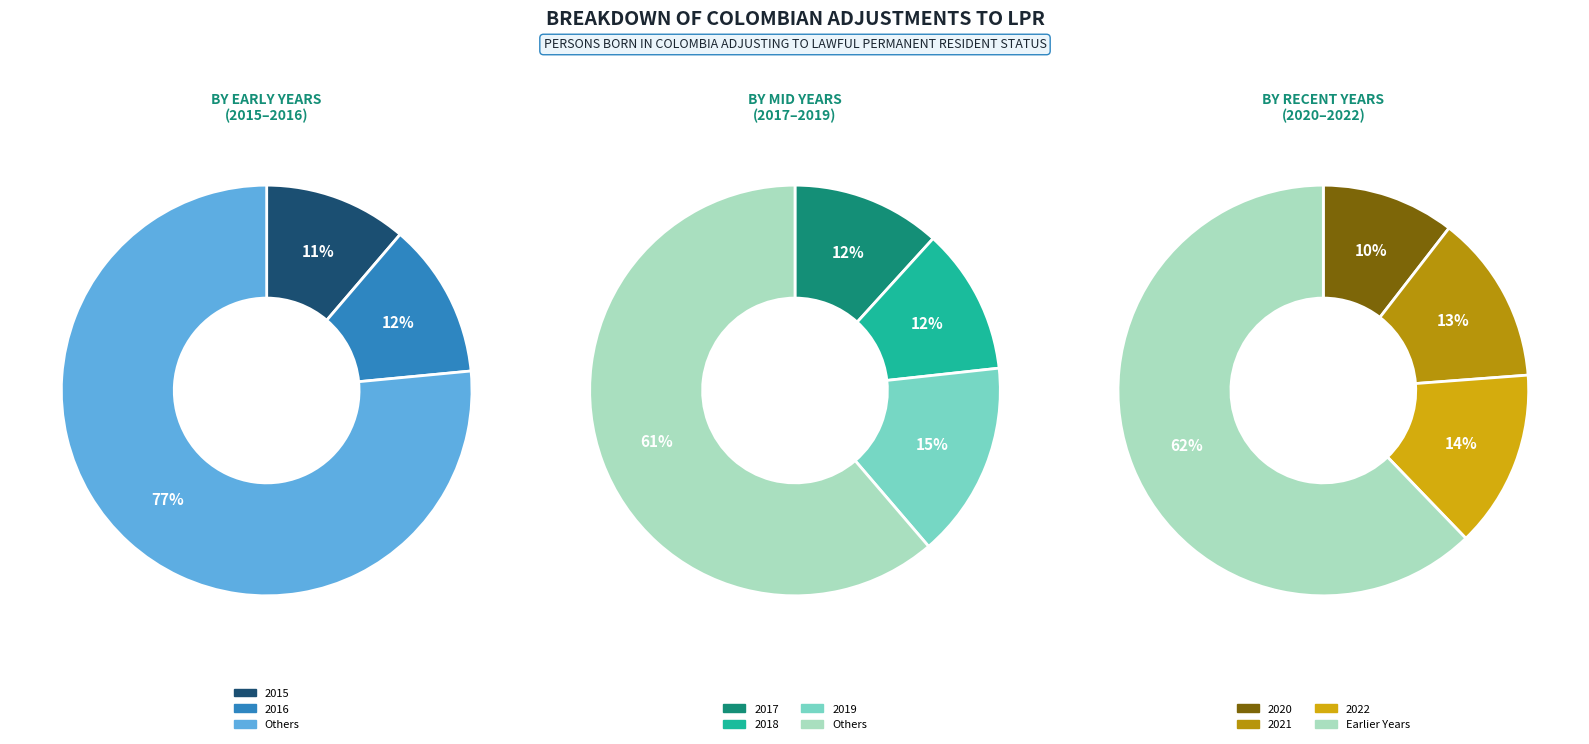

Is it true that 2019 is 15% of the pie?

True